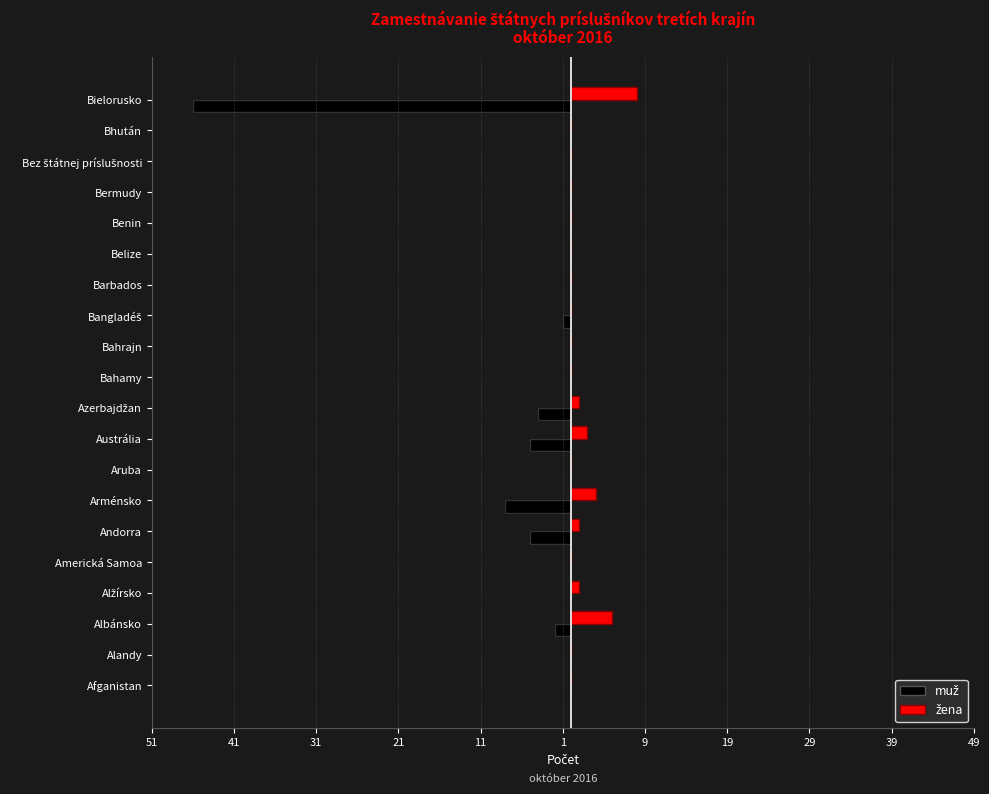

What is the approximate value of muž at Albánsko?

-2